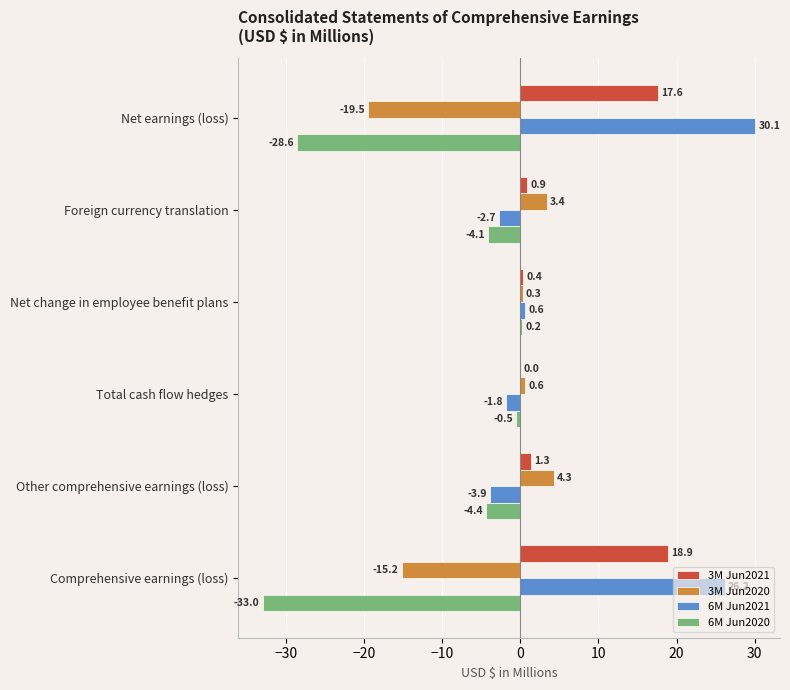

At which label does 3M Jun2020 reach its peak?

Other comprehensive earnings (loss)